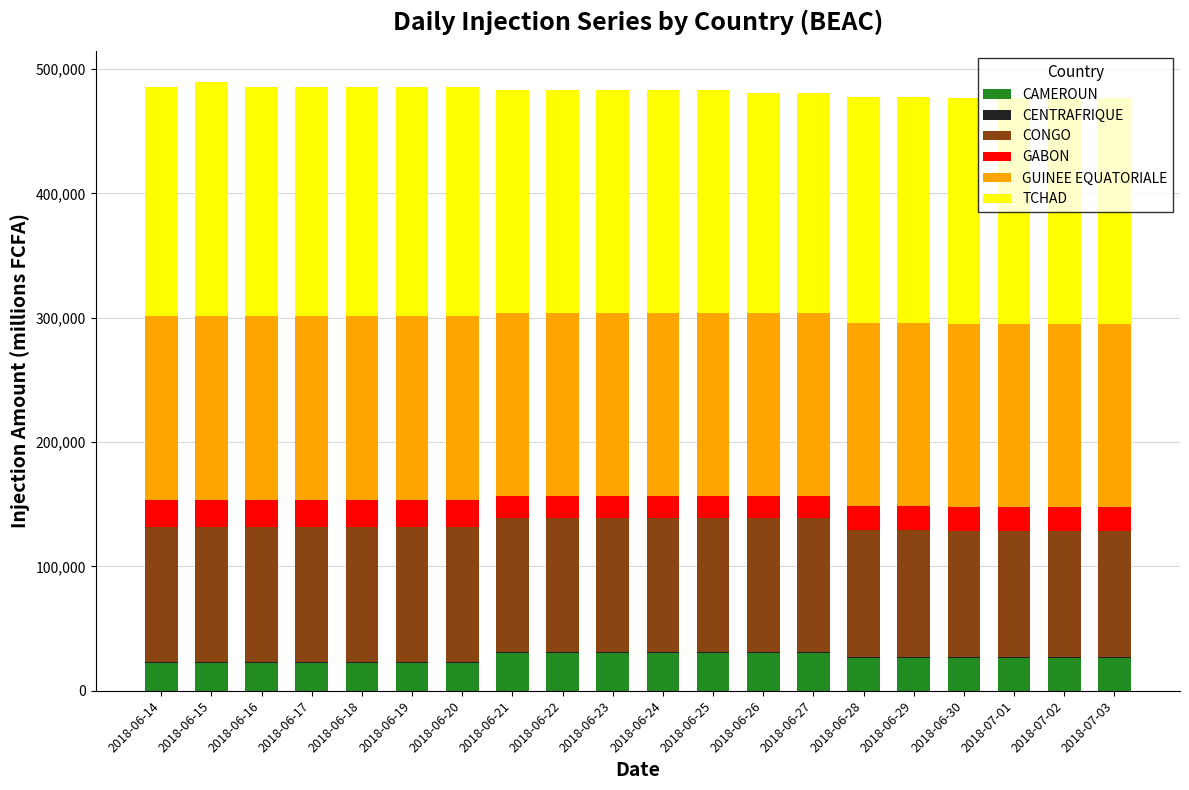

Read the CAMEROUN value at 2018-07-01.

26244